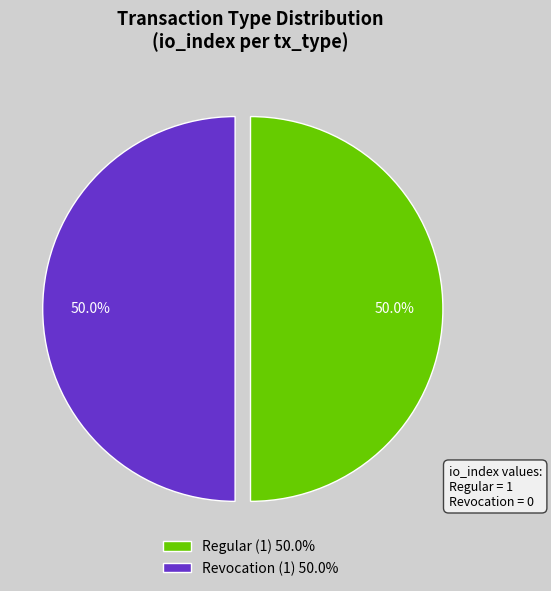

Combined, do Revocation (1) 50.0% and Regular (1) 50.0% account for over 50%?

Yes